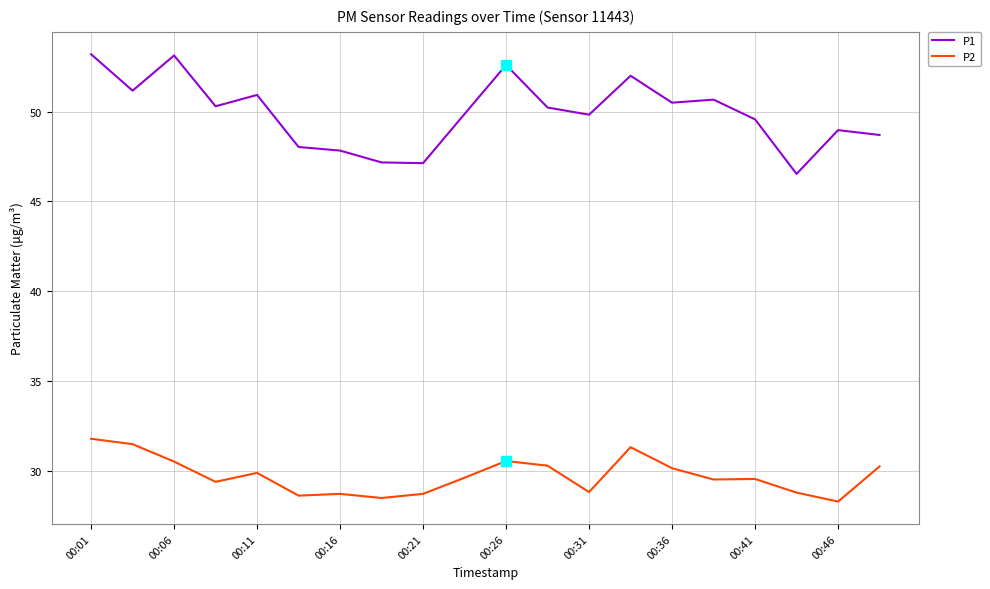

What is the difference between the maximum and minimum values in the P1 series?

6.7